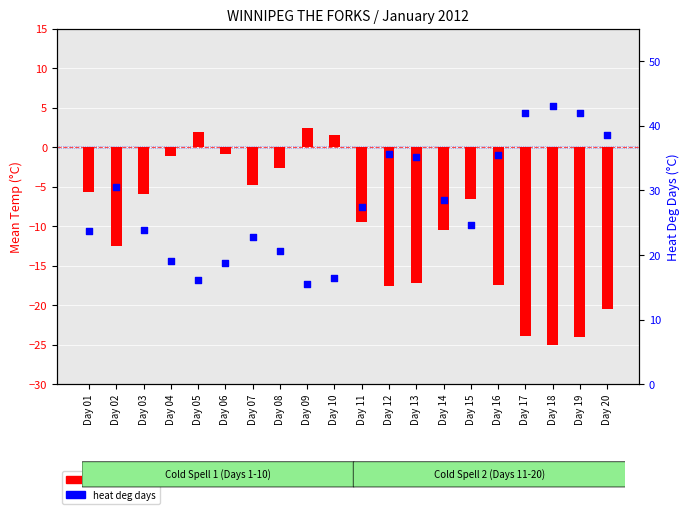

At which category is the sum across all series the highest?

Day 13